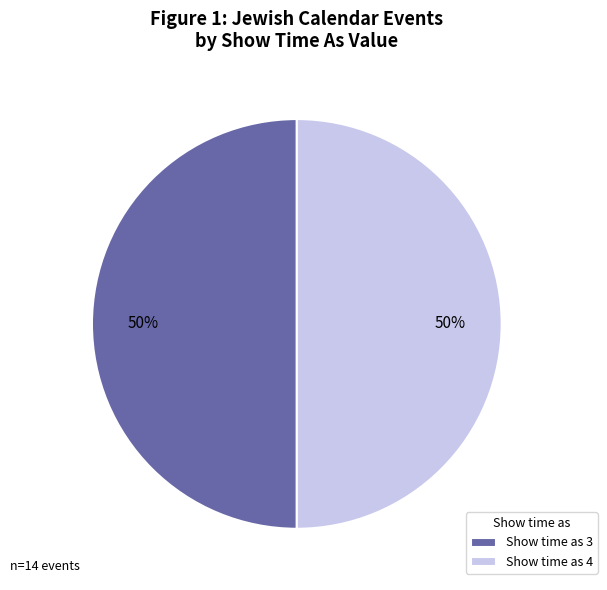

To the nearest percent, what percentage of the pie is Show time as 4?

50%